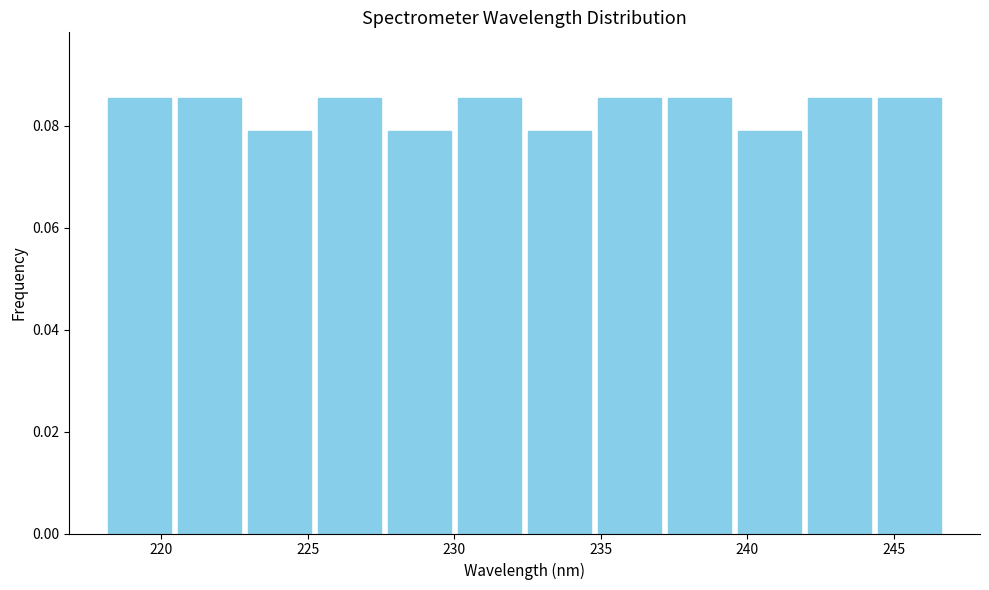

What is the height of the bar covering 225.0 to 227.5 on the x-axis? Neither the bar edges nor the heights are printed on the chart, so give them approximately, as read against the axes.

0.086